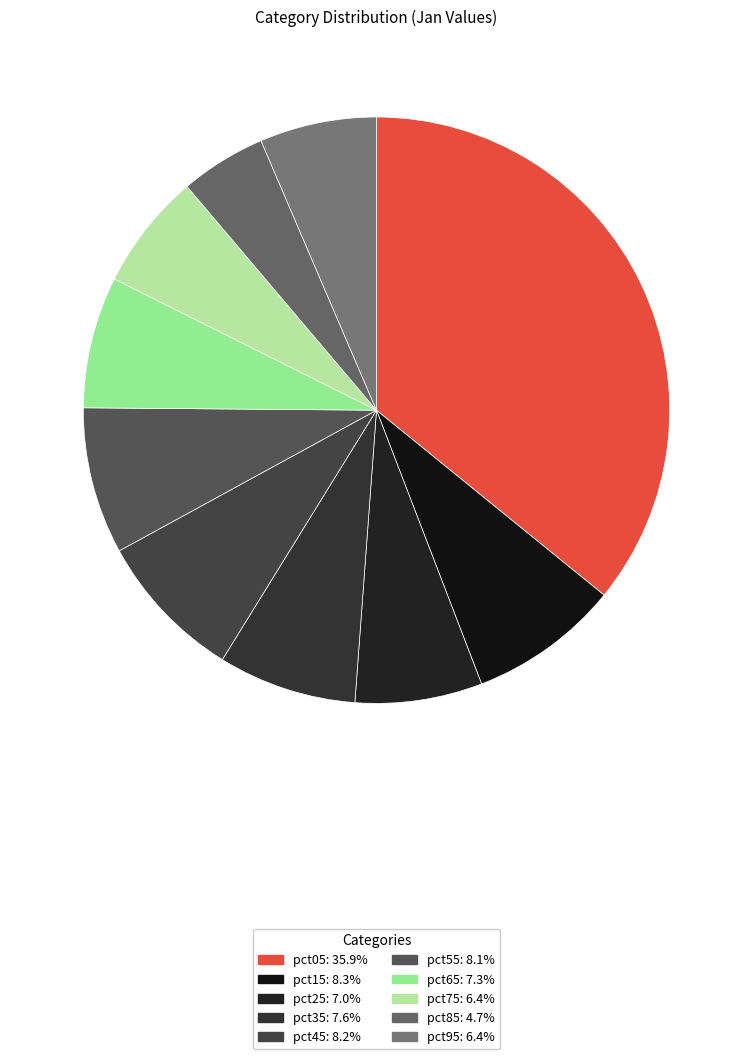

True or false: pct65 accounts for 7% of the total.

True